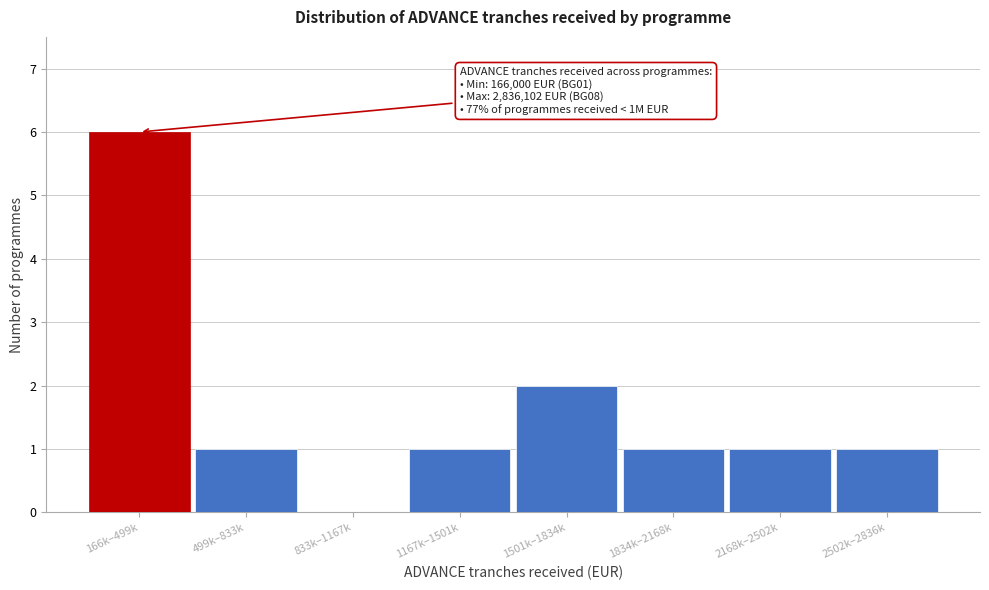

Reading left to right, what are all the values shown in this chart?

166k–499k=6	499k–833k=1	833k–1167k=0	1167k–1501k=1	1501k–1834k=2	1834k–2168k=1	2168k–2502k=1	2502k–2836k=1